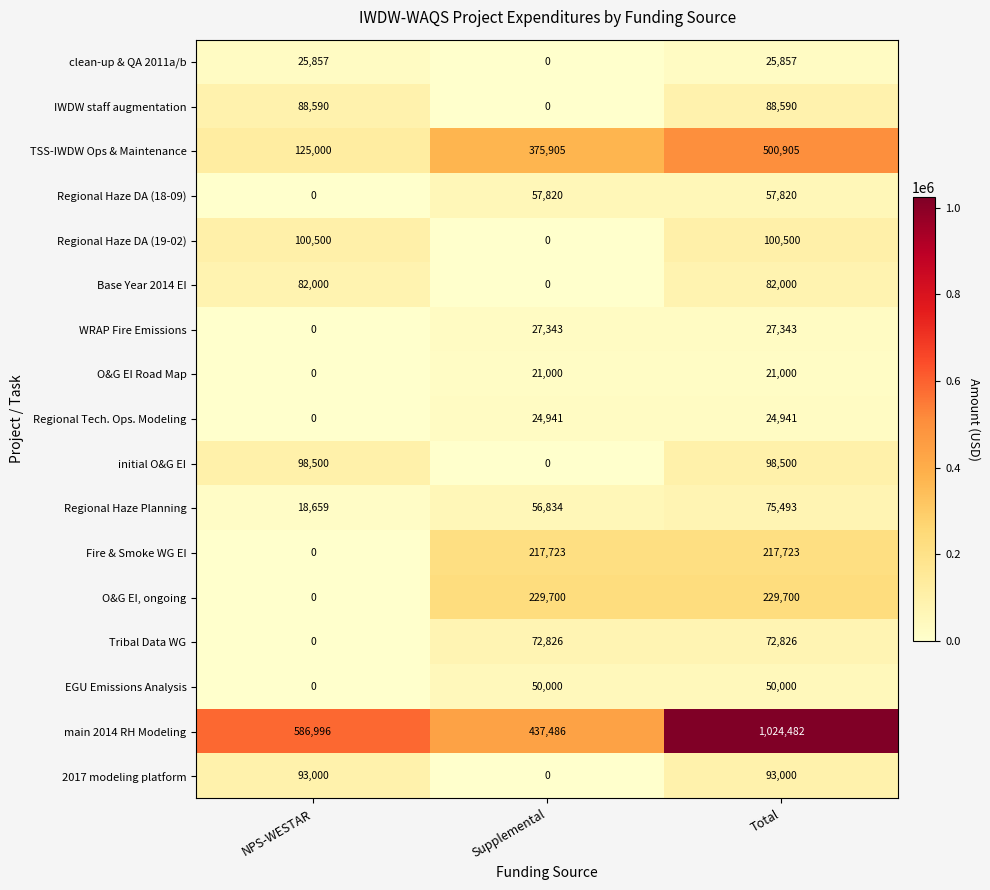

Which series has the largest range (max minus min)?

main 2014 RH Modeling